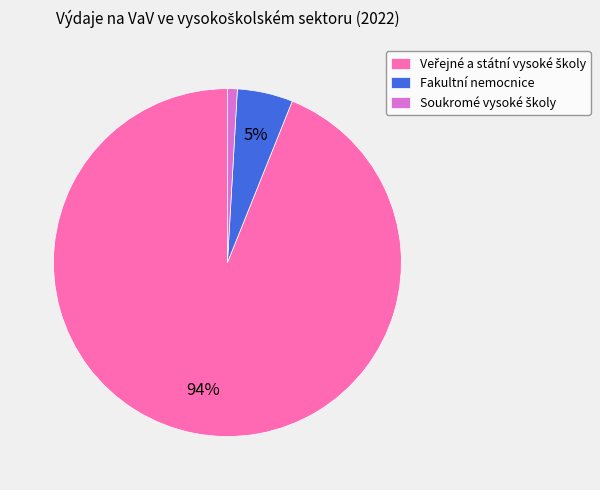

To the nearest percent, what is the average slice percentage?

33%